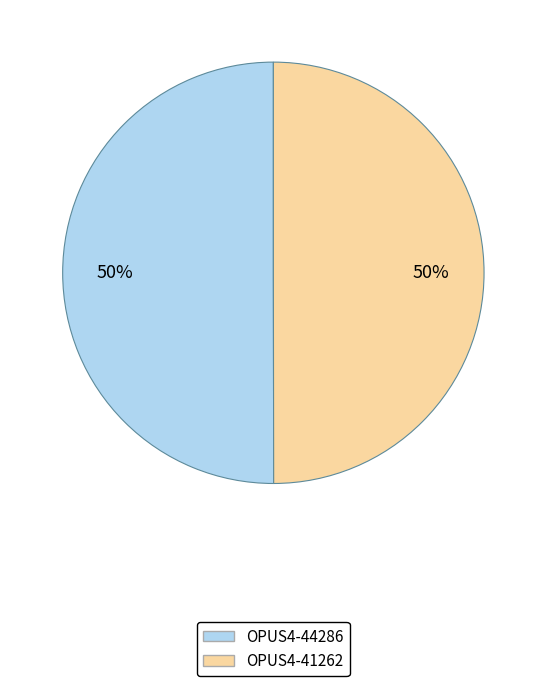

The OPUS4-44286 slice represents 63% of the pie. True or false?

False